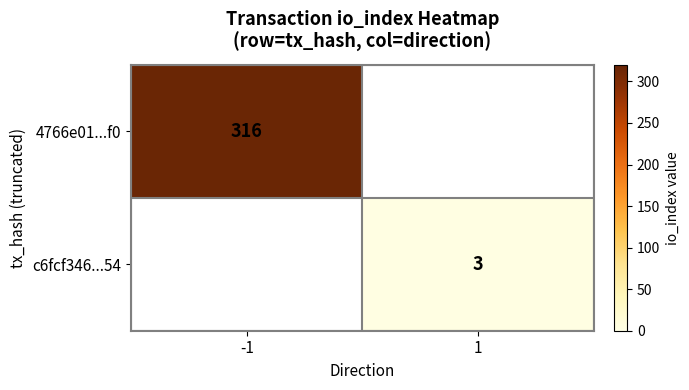

At how many categories does at least one series exceed 241?

1